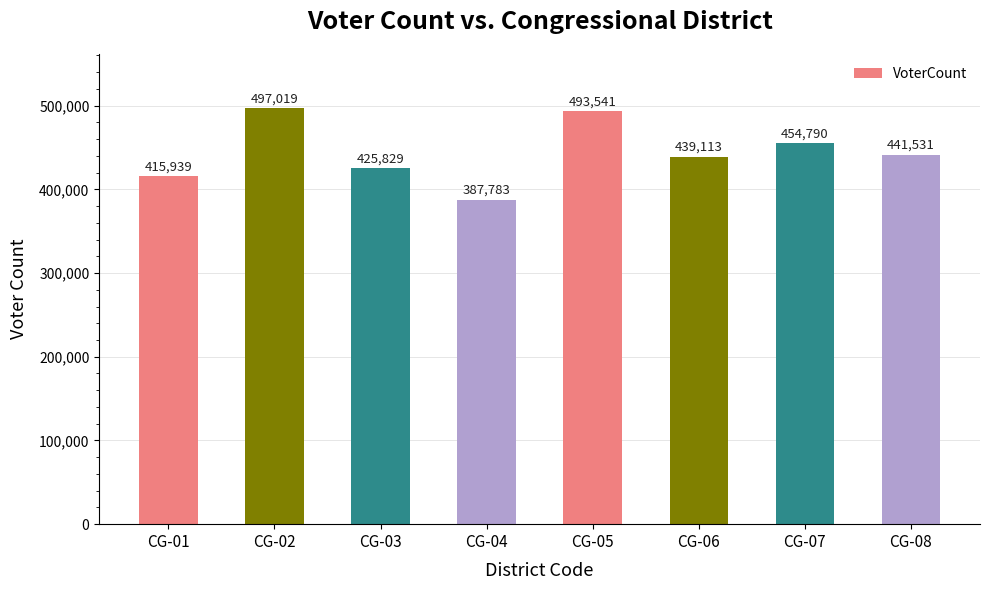

What is the sum of the values at CG-01 and CG-03?

841768